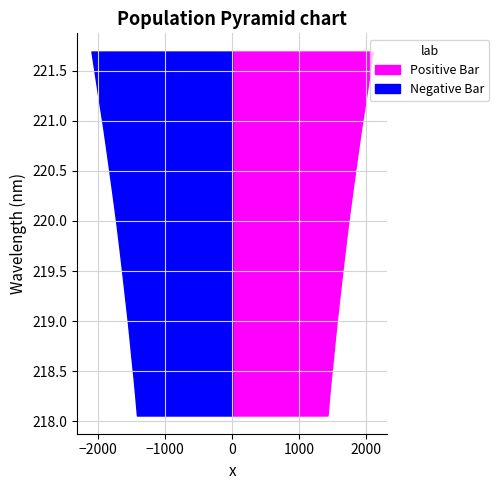

Reading left to right, transcribe all the data shown in this chart.

218.0596=1422.7	218.2508=1447.6	218.442=1474.5	218.6332=1504.8	218.8244=1533.0	219.0156=1562.6	219.2067=1594.9	219.3979=1627.1	219.589=1660.0	219.7801=1694.1	219.9712=1729.3	220.1623=1766.8	220.3533=1805.6	220.5444=1845.0	220.7354=1884.9	220.9264=1925.6	221.1174=1970.4	221.3083=2015.2	221.4993=2058.6	221.6902=2102.1